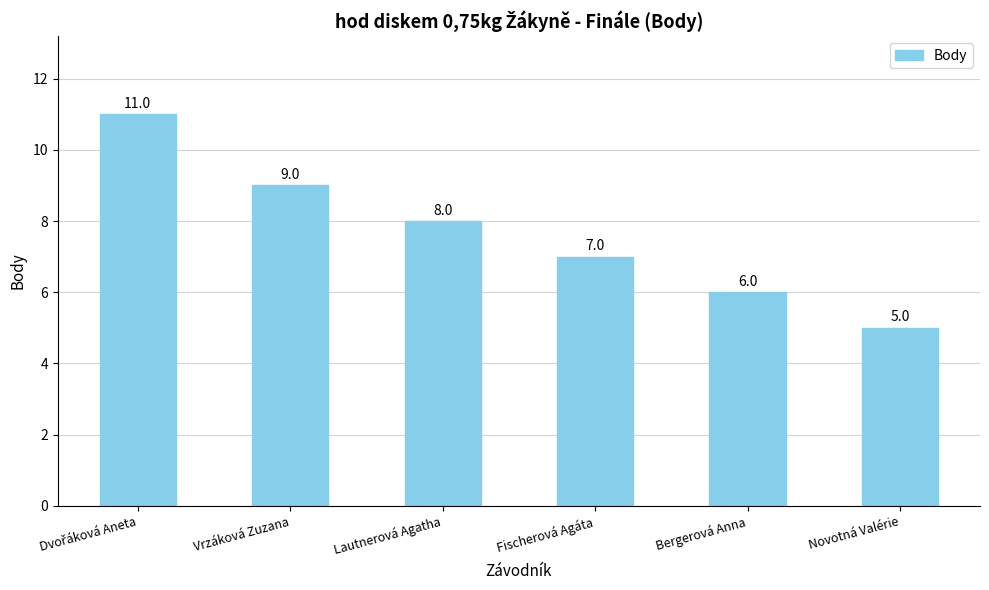

What is the greatest value displayed?

11